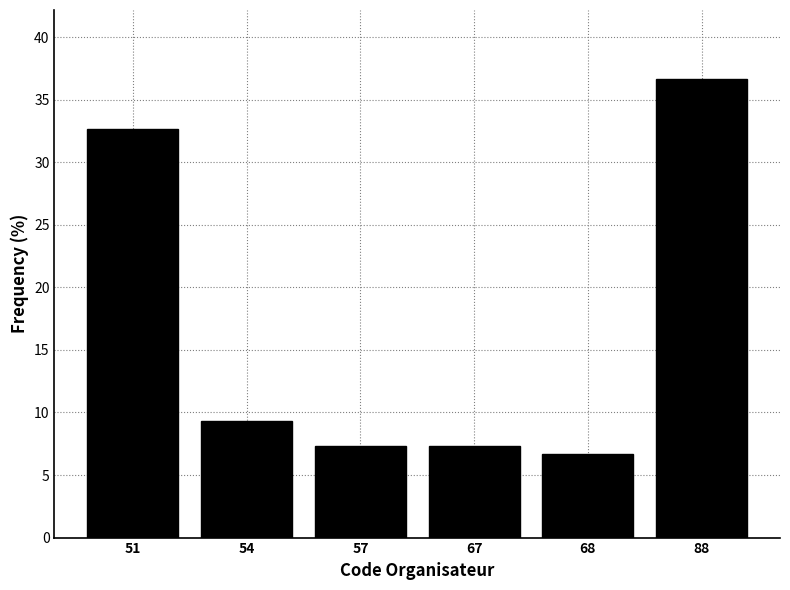

Reading right to left, what are all the values shown in this chart?

88=36.7	68=6.7	67=7.3	57=7.3	54=9.3	51=32.7